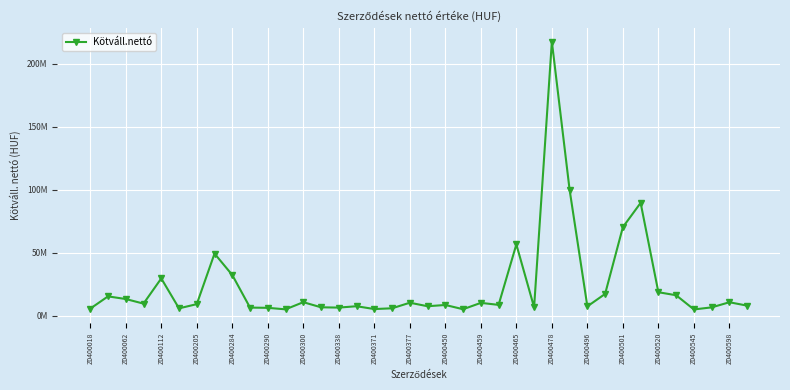

Does the chart have visible grid lines?

Yes